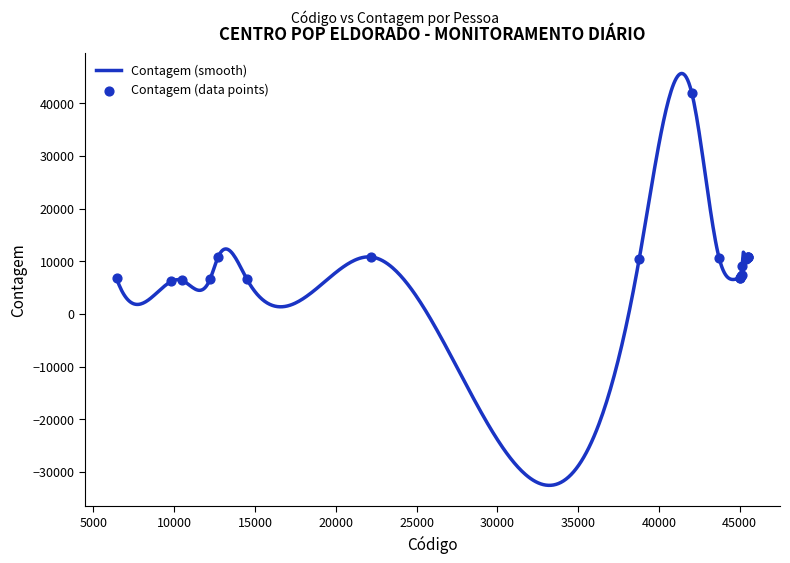

What is the maximum value for Contagem (smooth)?

45663.3